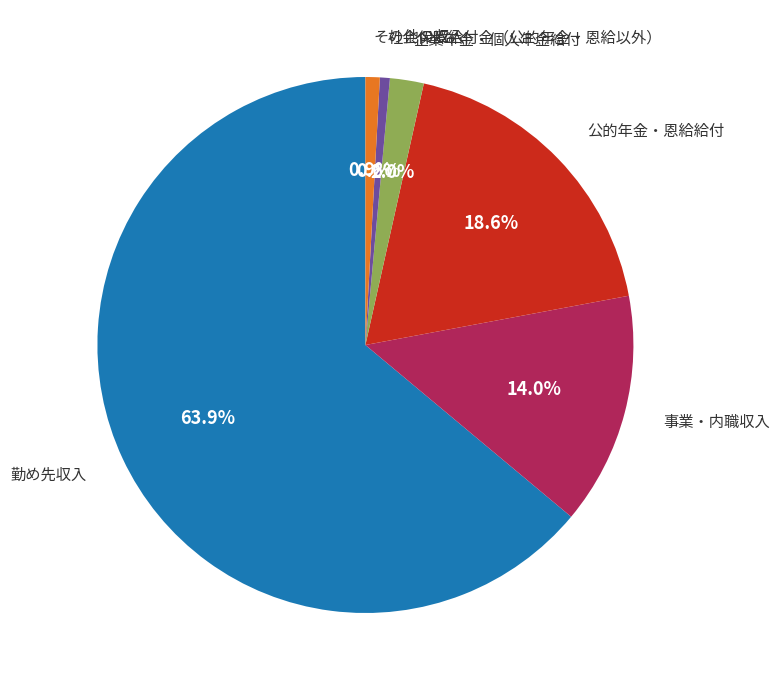

Does any single category account for the majority?

Yes